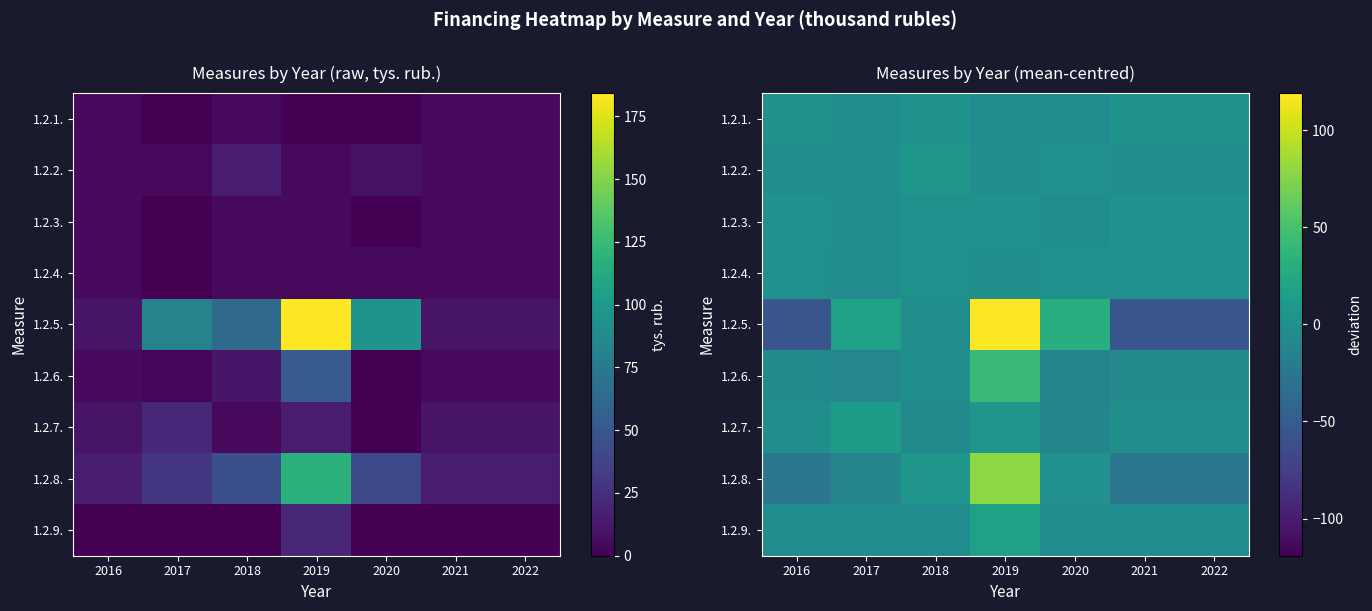

Rank the series by their maximum value, from lowest to highest.

1.2.4., 1.2.3., 1.2.1., 1.2.2., 1.2.7., 1.2.9., 1.2.6., 1.2.8., 1.2.5.